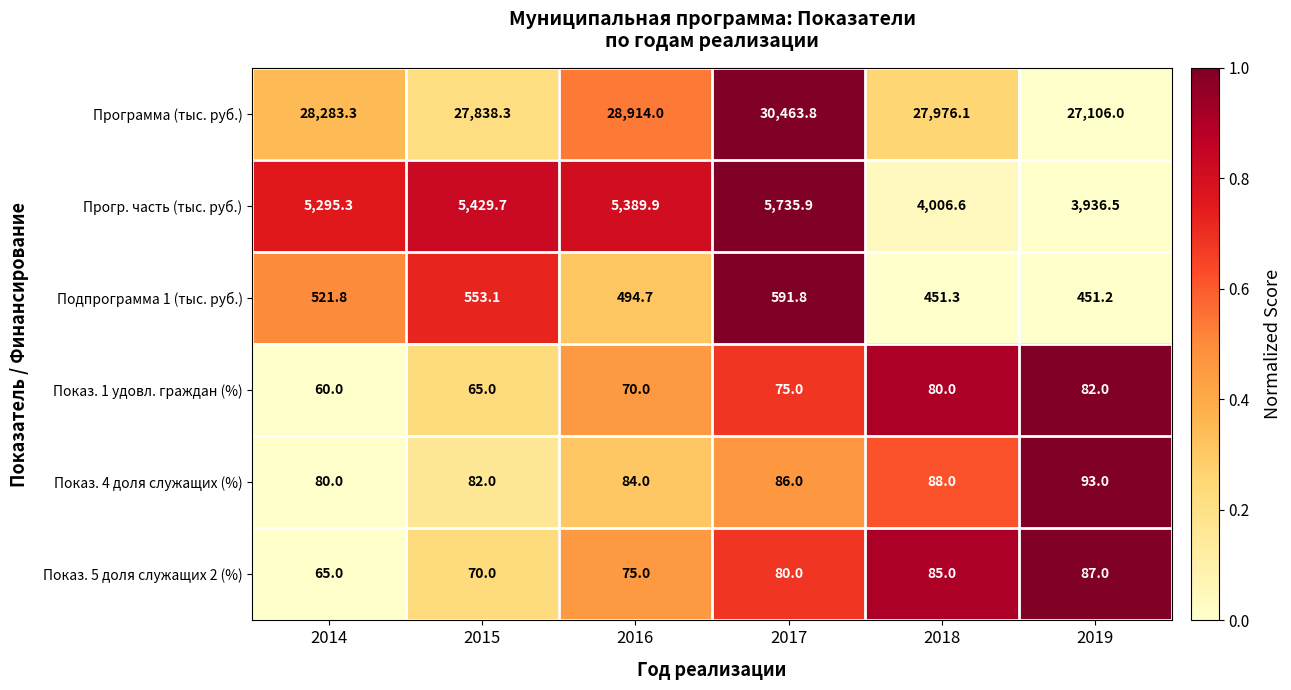

Which label corresponds to the smallest value in the chart?

2014